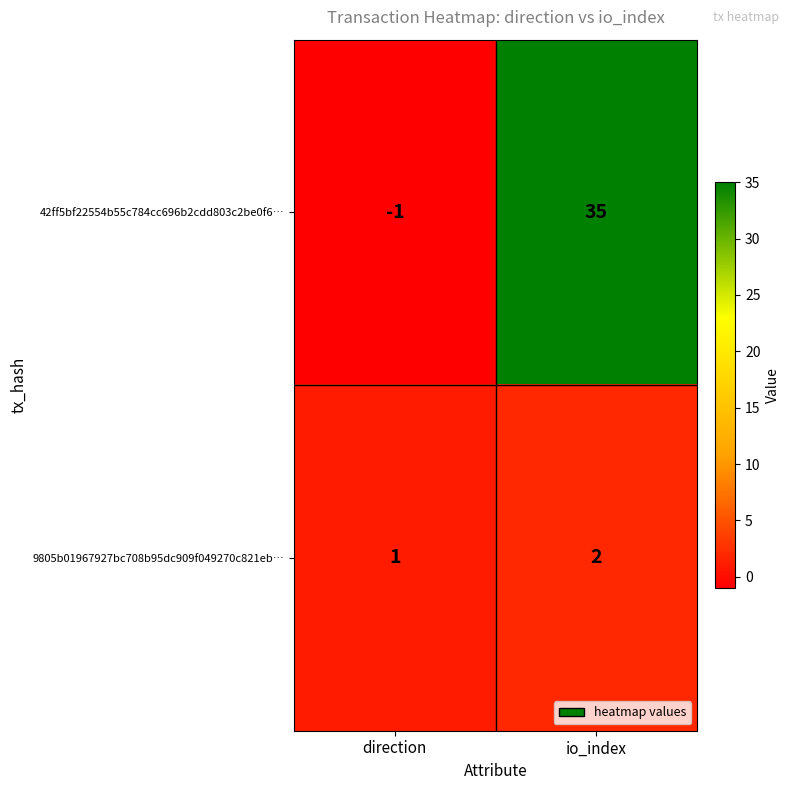

What is the sum of all 42ff5bf22554b55c784cc696b2cdd803c2be0f6… values?

34